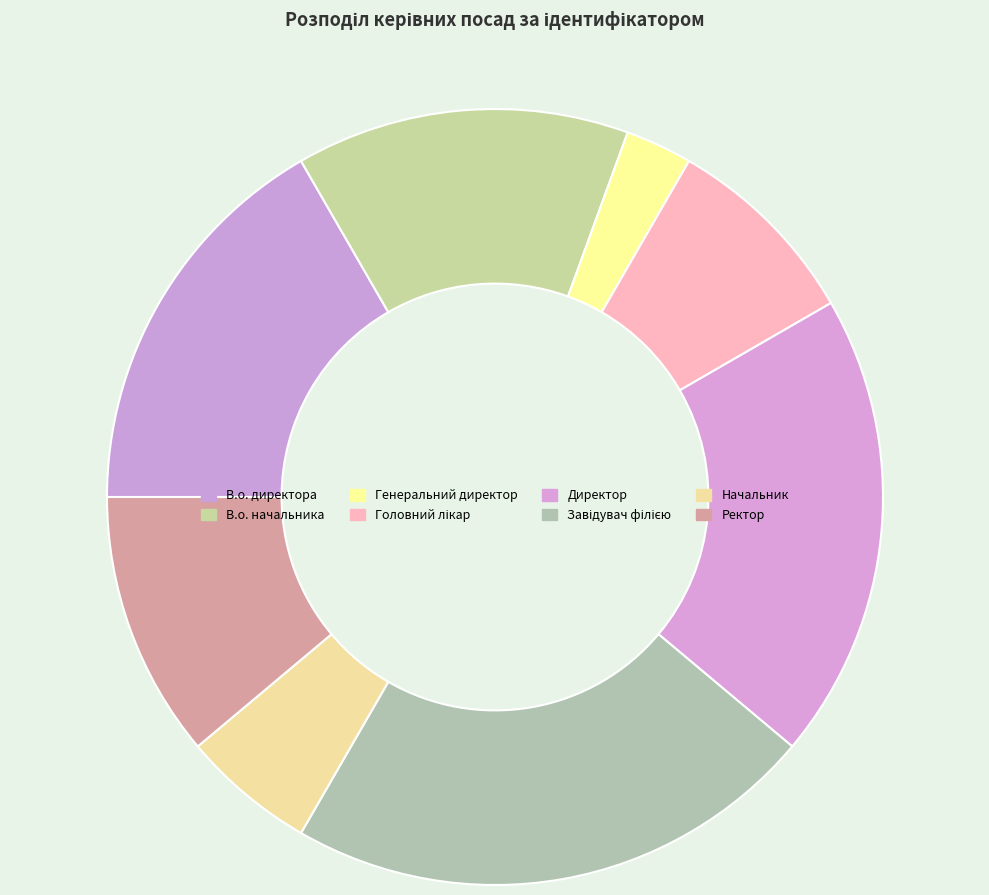

Which category has the biggest portion of the pie?

Завідувач філією